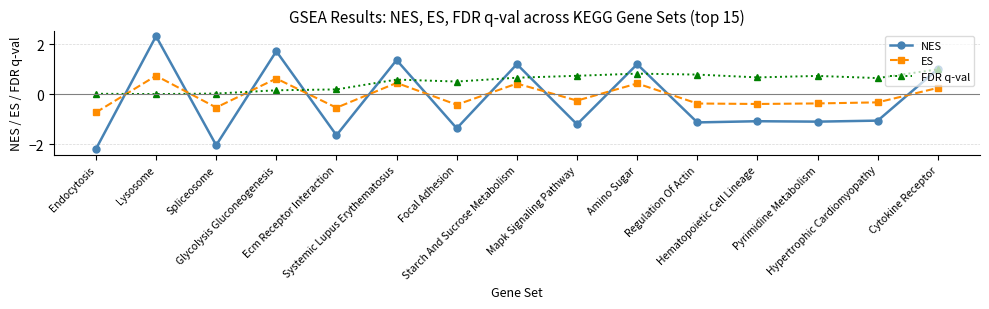

How many times do ES and NES cross each other?

11